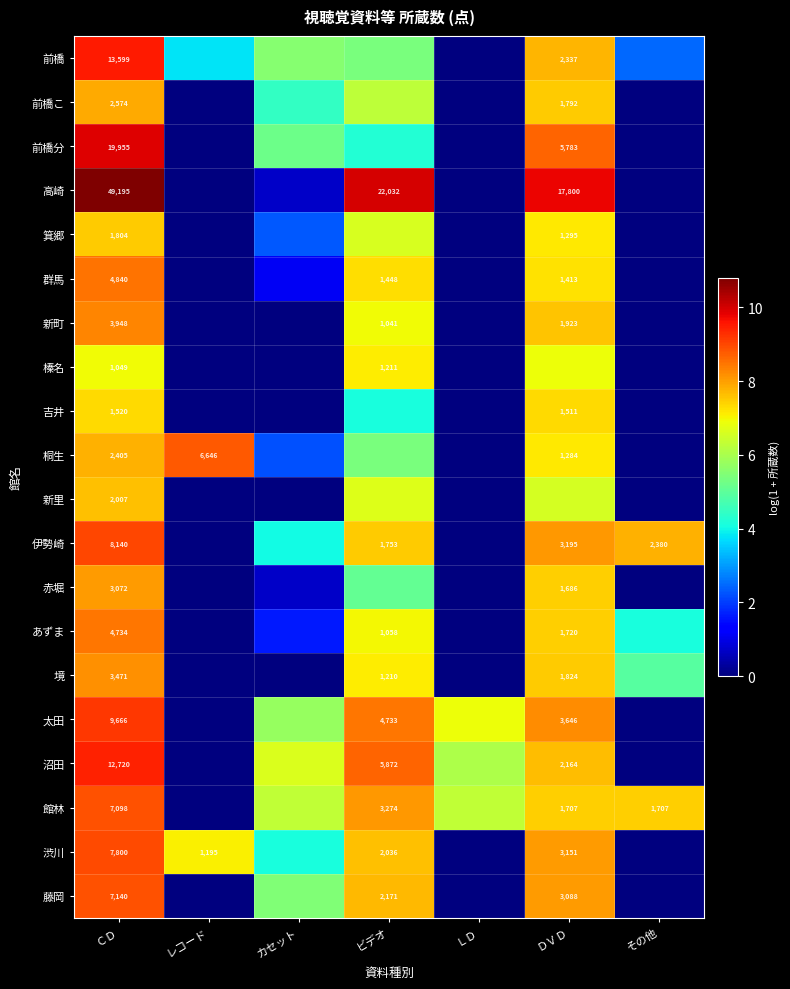

Between ビデオ and その他, which series saw the biggest shift?

高崎